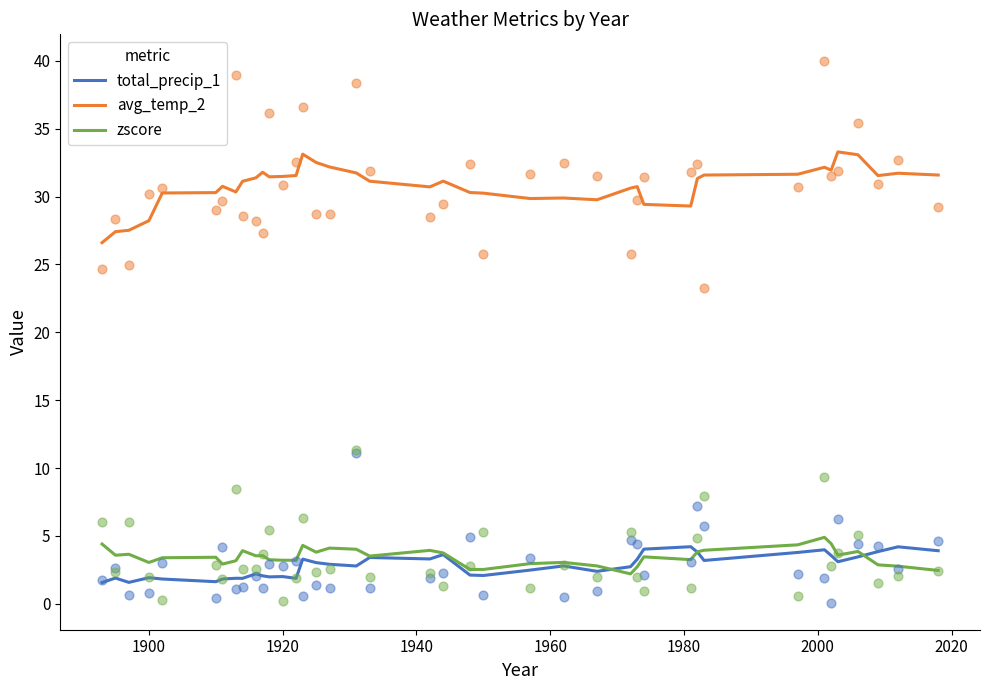

True or false: avg_temp_2 has a value of 8.9 at 1900.

False